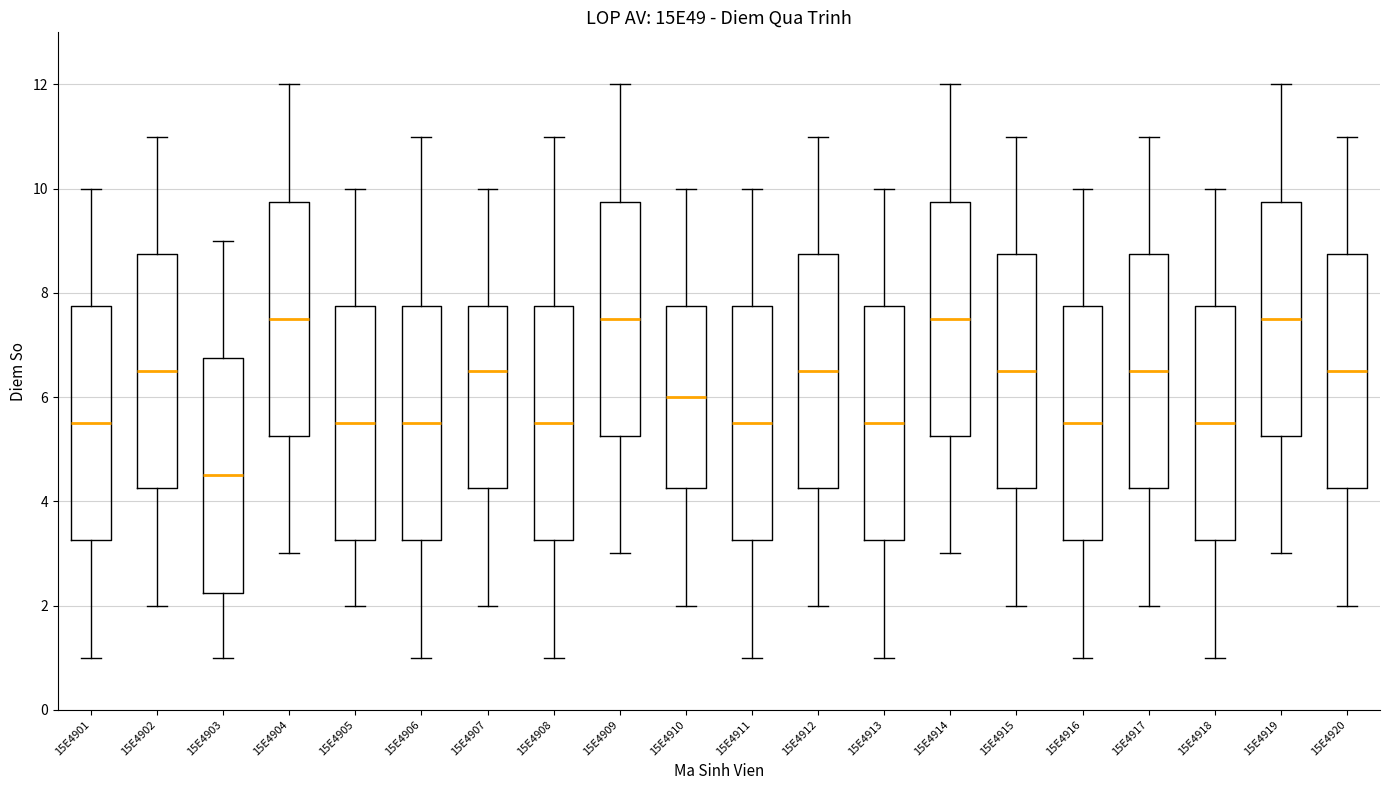

Where does the upper whisker of the box at x = 15E4914 end on the y-axis? The values are not printed on the chart, so give them approximately, as read against the axis.

12.0